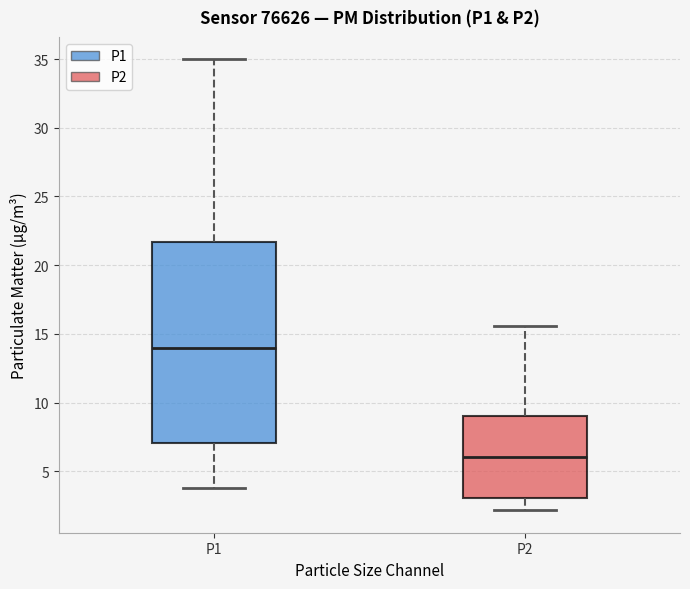

Which box's median line is the lowest?

P2